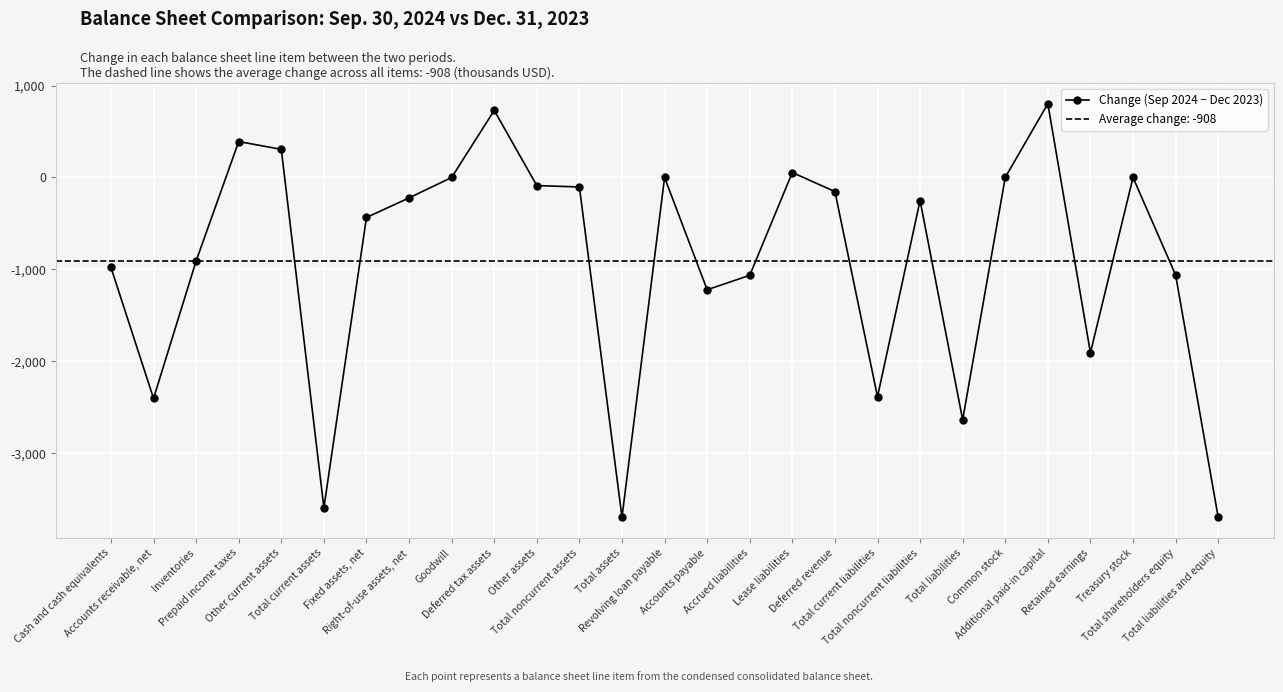

At which category does the data reach its first local peak?

Prepaid income taxes